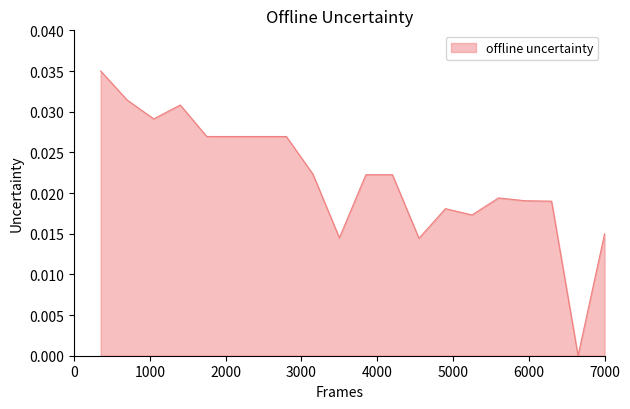

How many lines are shown in the chart?

1